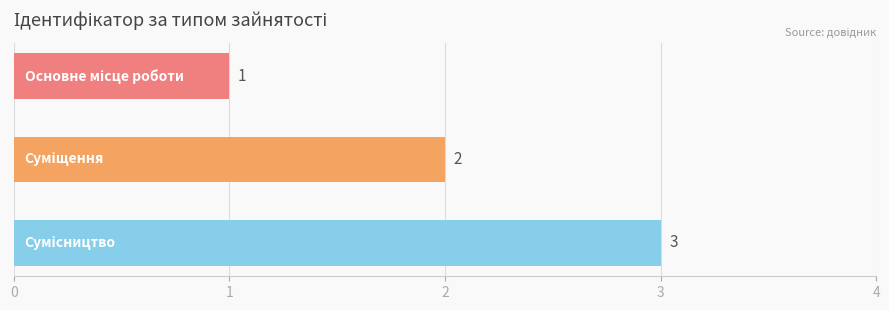

Count the values in the range 1 to 3.

3